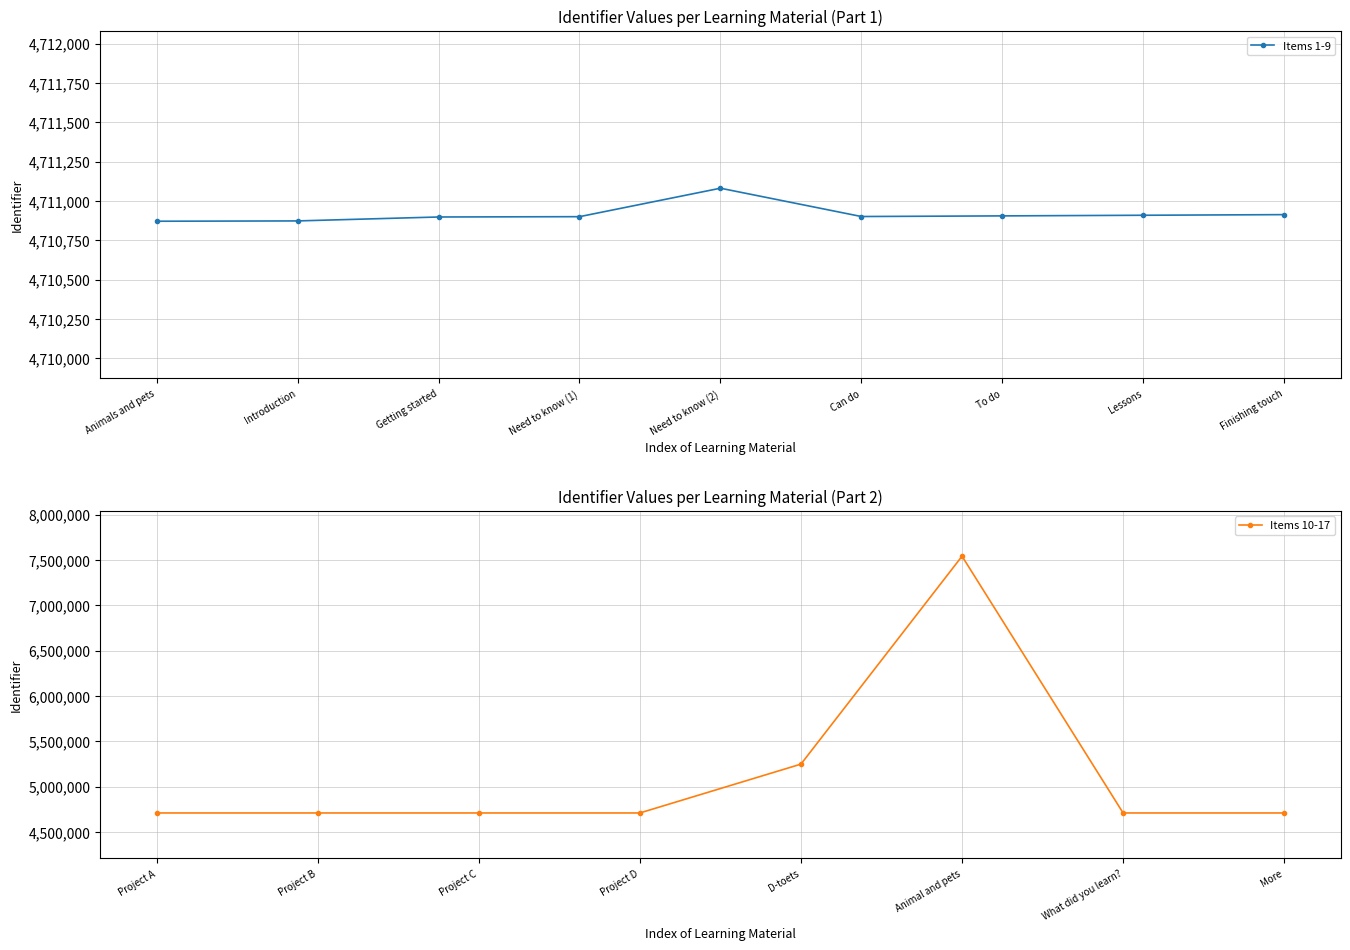

Which category has the lowest value across all series?

Animals and pets